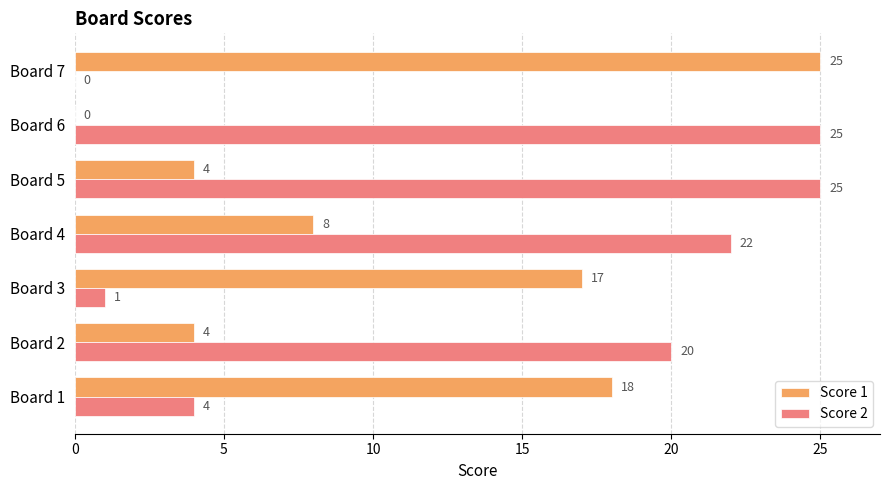

The value of Score 1 at Board 3 is 17. True or false?

True